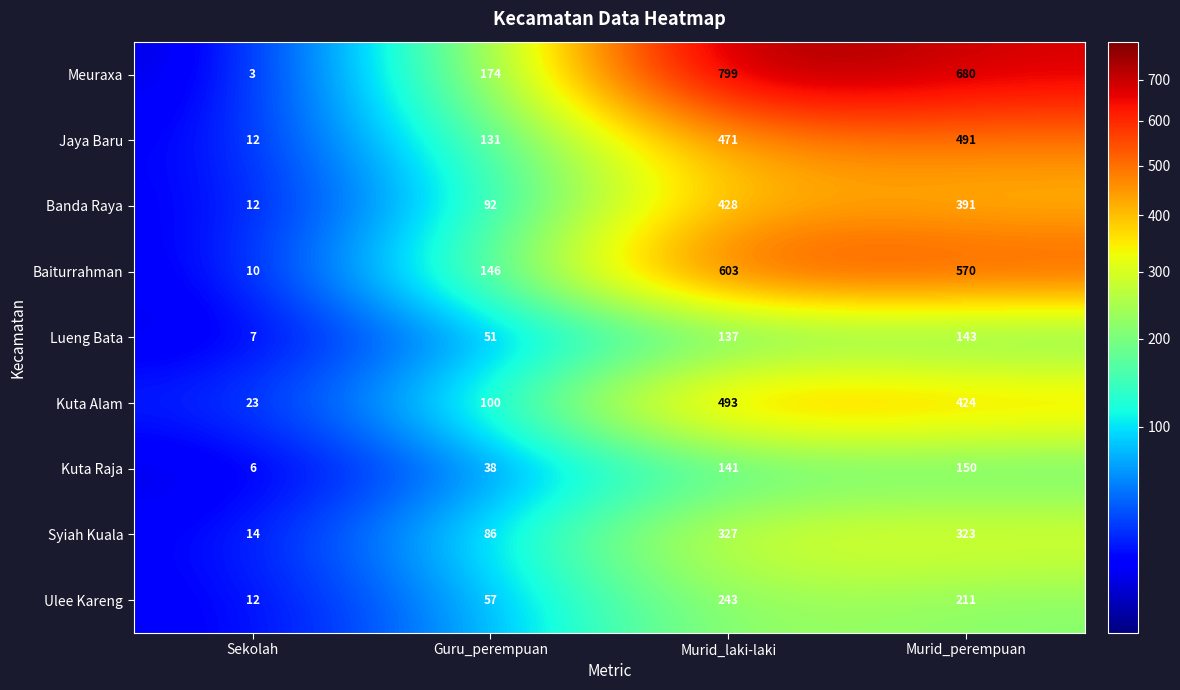

What is the spread (max minus min) of values at Murid_laki-laki?

662